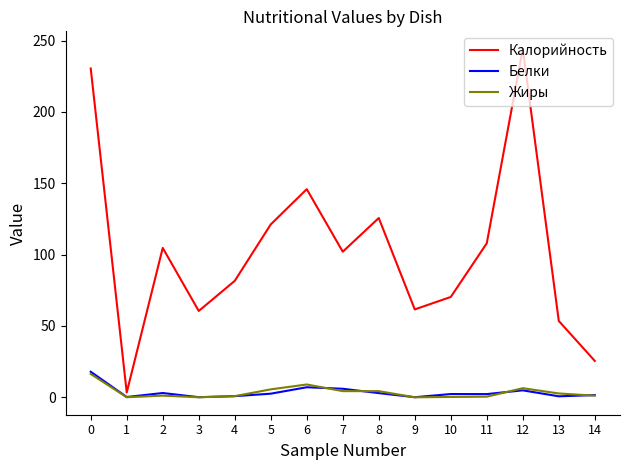

Which series has the largest range (max minus min)?

Калорийность